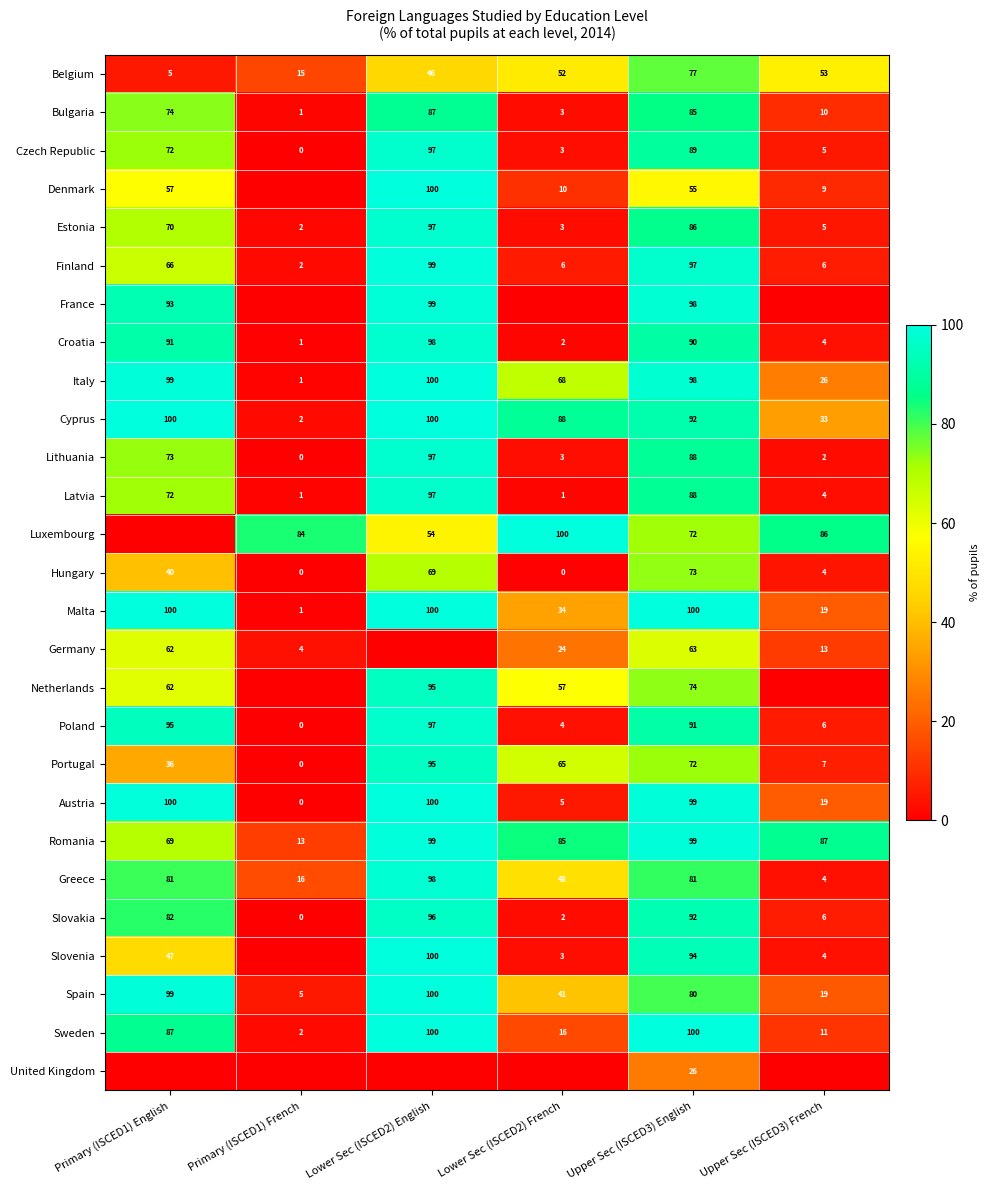

At which category is the sum across all series the highest?

Lower Sec (ISCED2) English